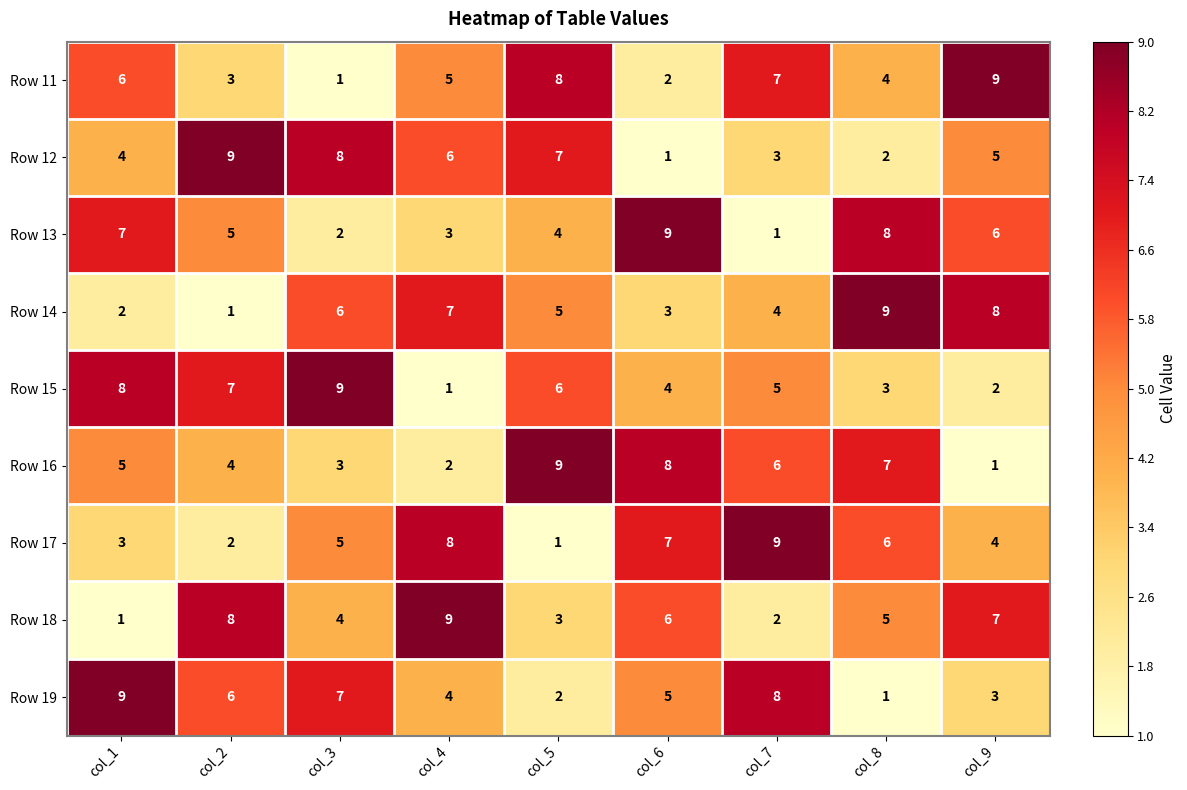

How many Row 14 values are between 3 and 7?

5